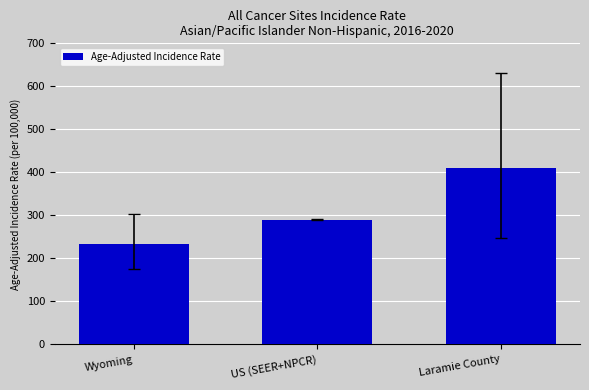

The chart shows a value of 76.8 at US (SEER+NPCR). True or false?

False